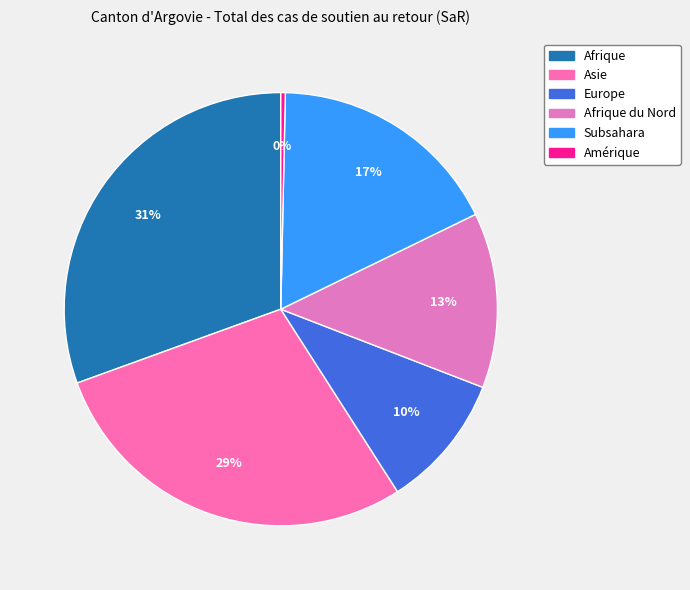

How many segments does this pie chart have?

6